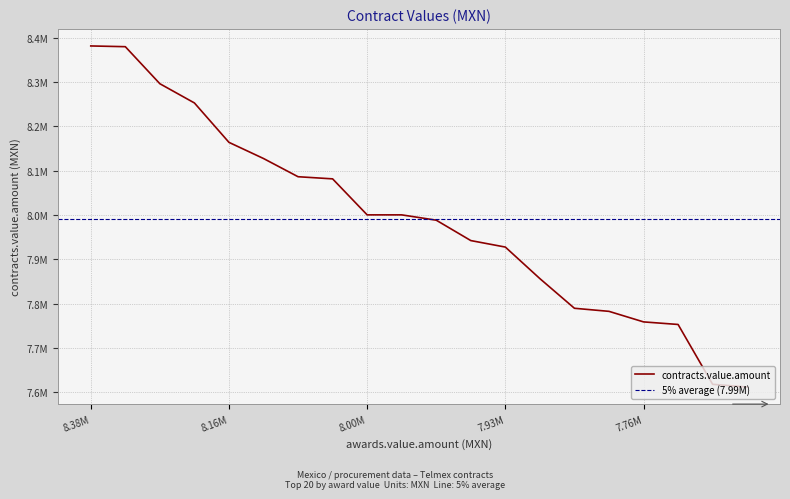

What is the average value?

7989632.9